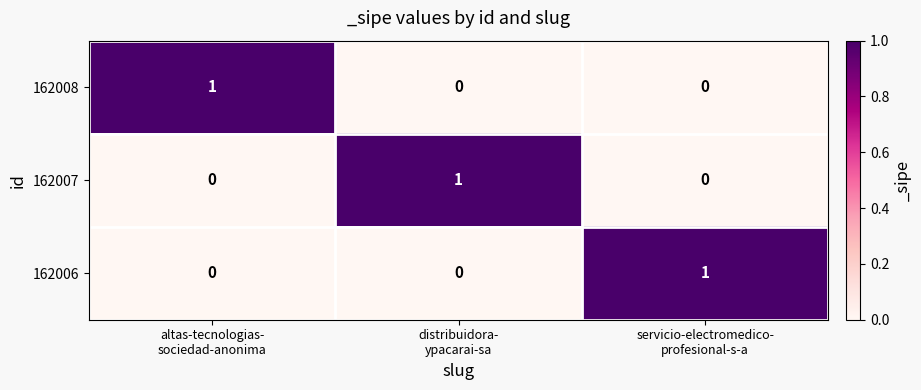

At how many categories does at least one series exceed 0?

3